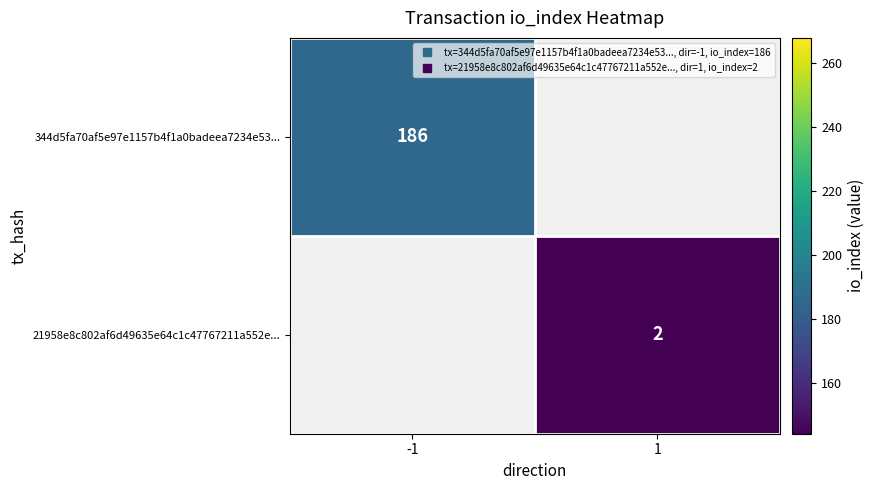

The 21958e8c802af6d49635e64c1c47767211a552e... series shows 2.0 at 1. True or false?

True